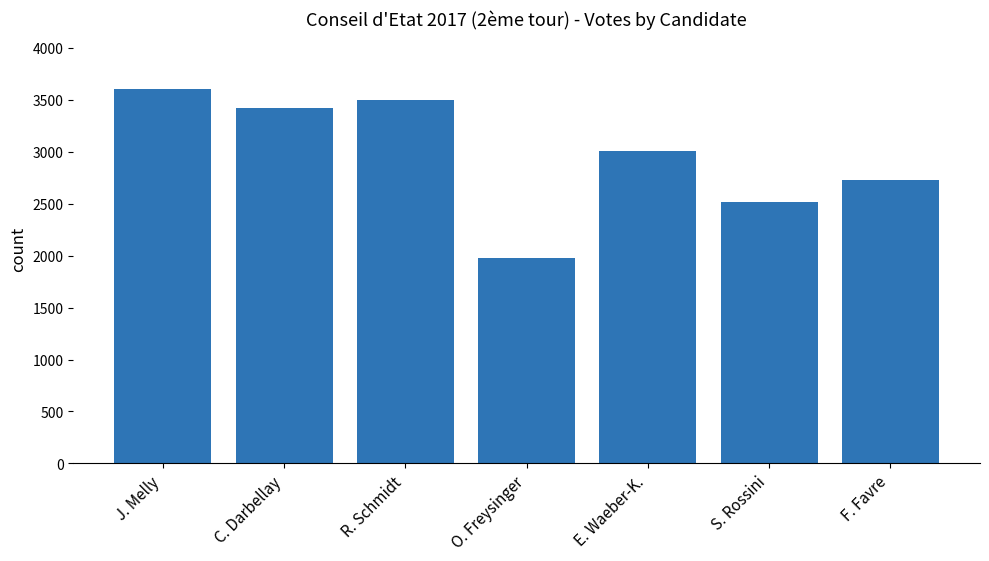

Which has a higher value, F. Favre or O. Freysinger?

F. Favre